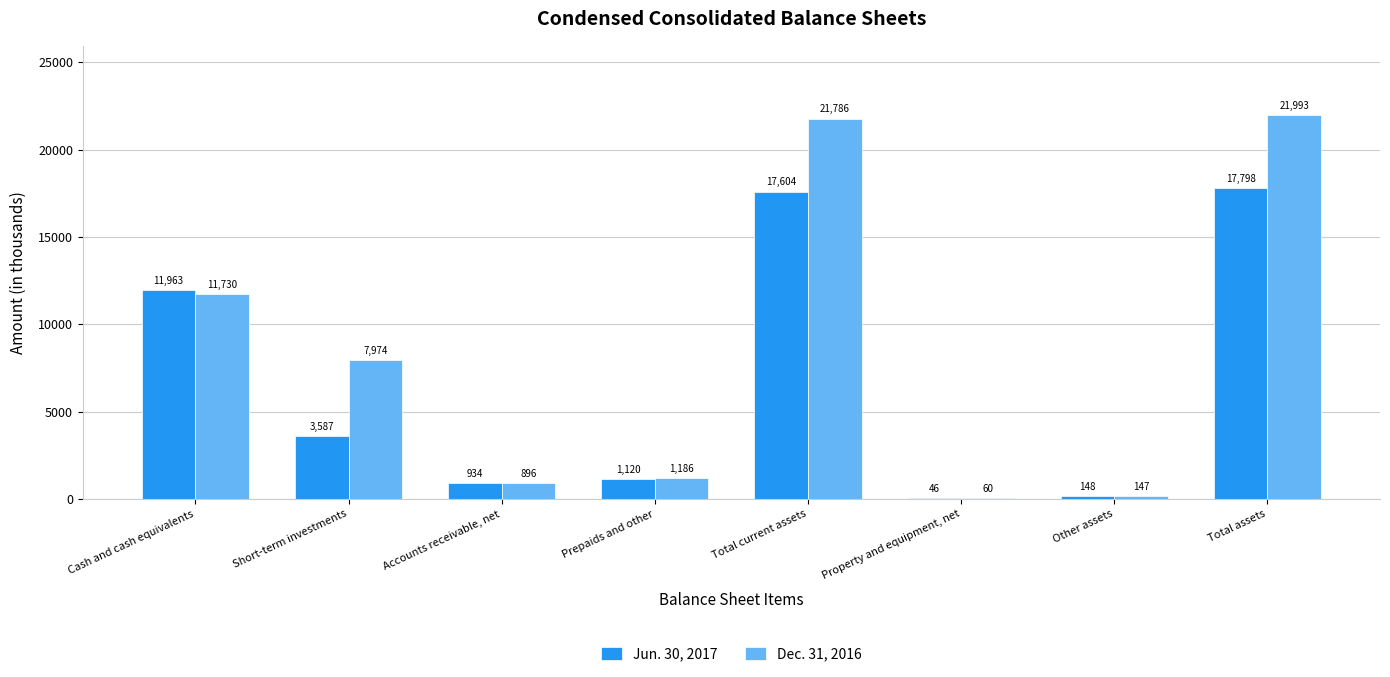

Which category has the highest value across all series?

Total assets